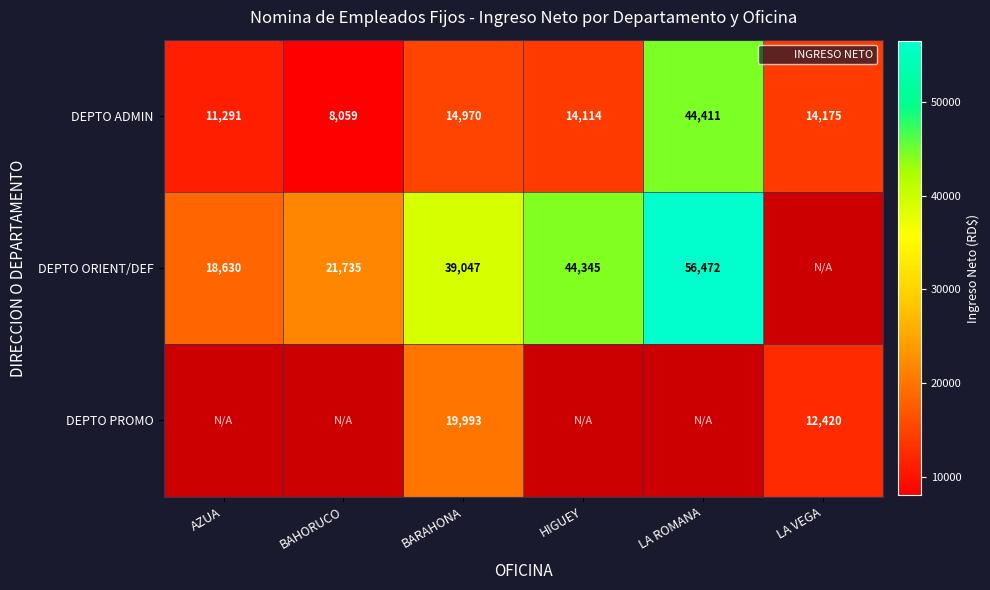

What value does the DEPTO ADMIN series have at AZUA?

11290.8